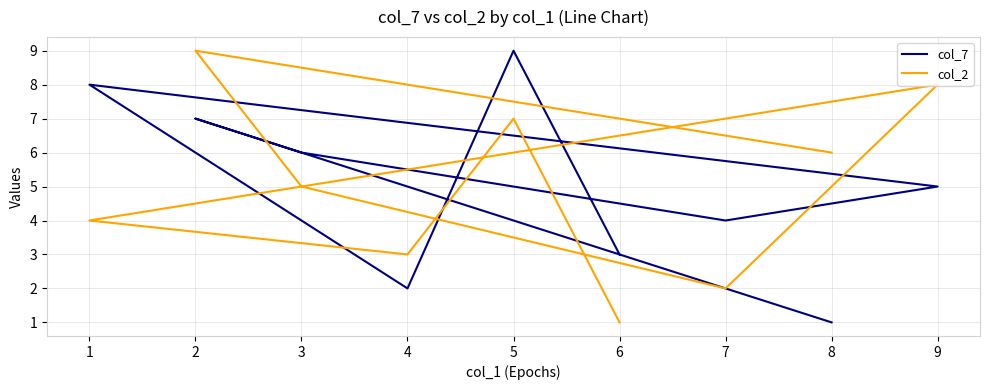

How many values in the col_7 series exceed 5?

4